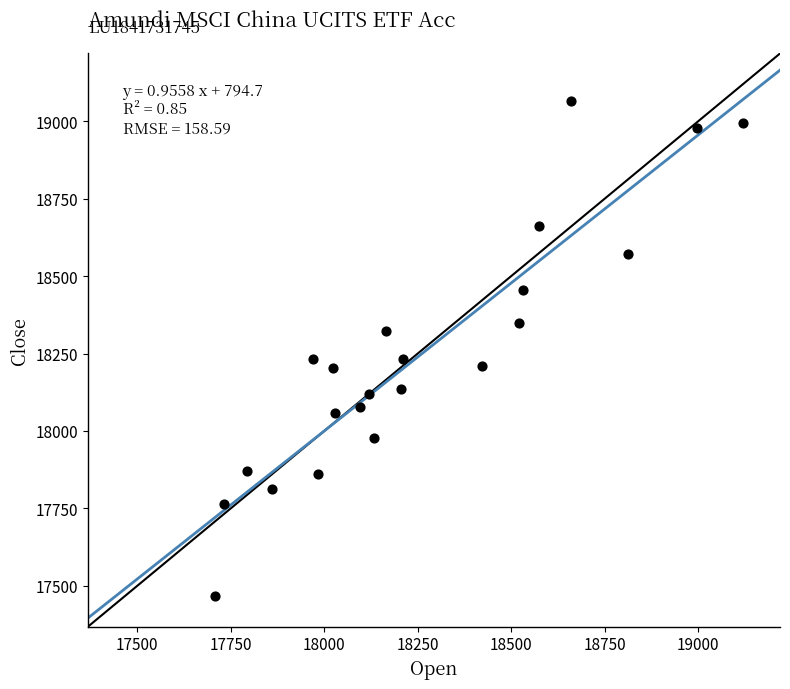

What is the range of Y values (max minus min)?

1596